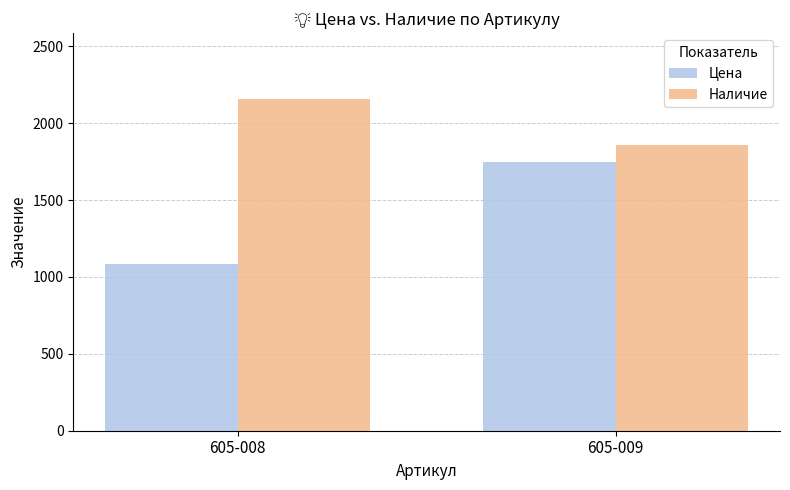

Reading right to left, transcribe all the data shown in this chart.

Цена: 1750.0	1085.7
Наличие: 1857.0	2154.0